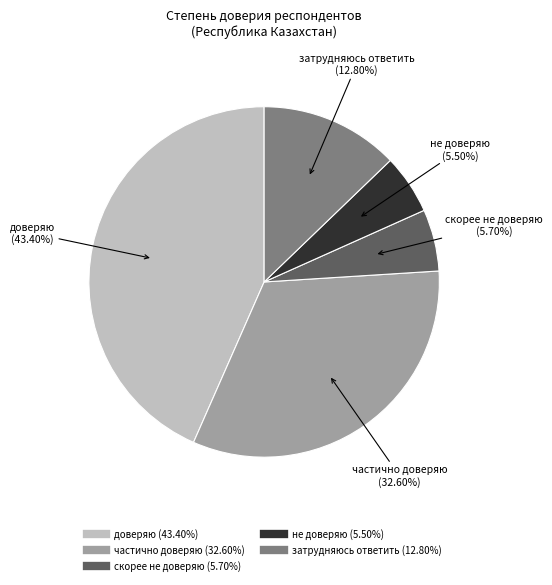

Which has a higher value, затрудняюсь ответить or доверяю?

доверяю